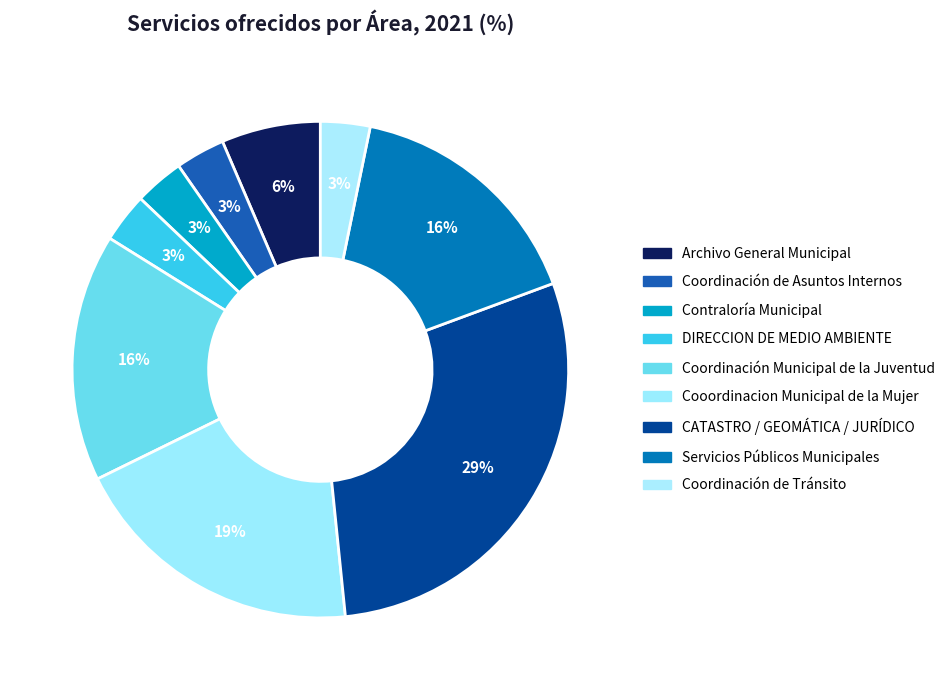

Count the number of slices in the pie.

9